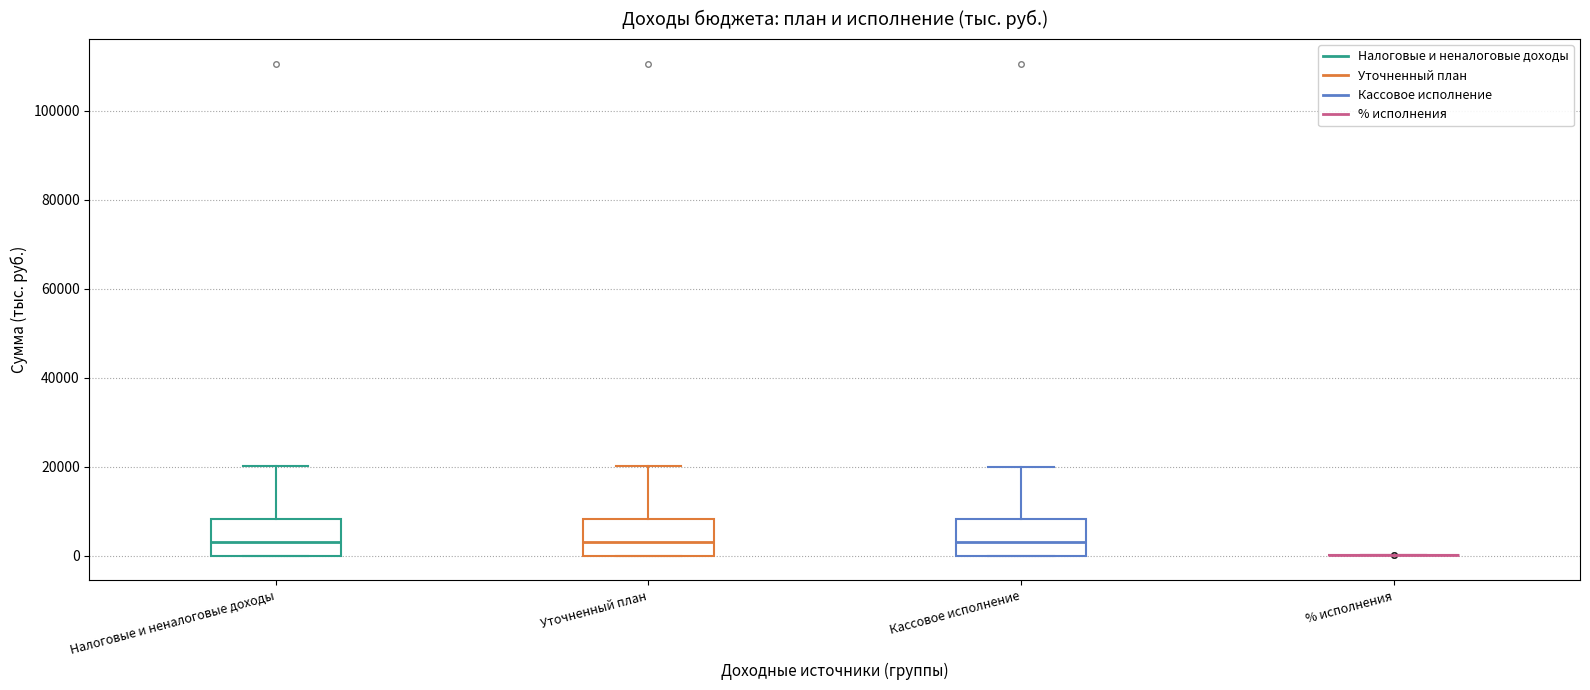

Reading left to right, transcribe this box plot: for each box, give where its median line is, the range the box spans, and where its two whiskers end, as read against the y-axis. The values are not printed on the chart, so give them approximately, as read against the axis.

Налоговые и неналоговые доходы: median 4000, box 0 to 8000, whiskers 0 to 20000
Уточненный план: median 4000, box 0 to 8000, whiskers 0 to 20000
Кассовое исполнение: median 4000, box 0 to 8000, whiskers 0 to 20000
% исполнения: box collapsed to a line at 0, whiskers 0 to 0